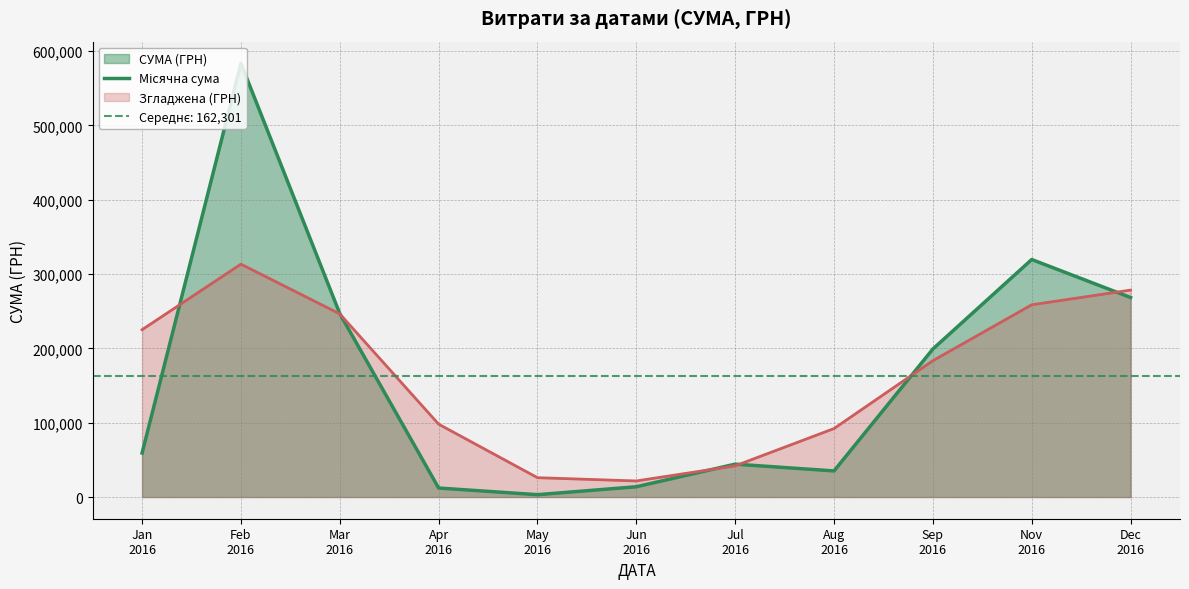

At which category does the data reach its first local valley?

May
2016